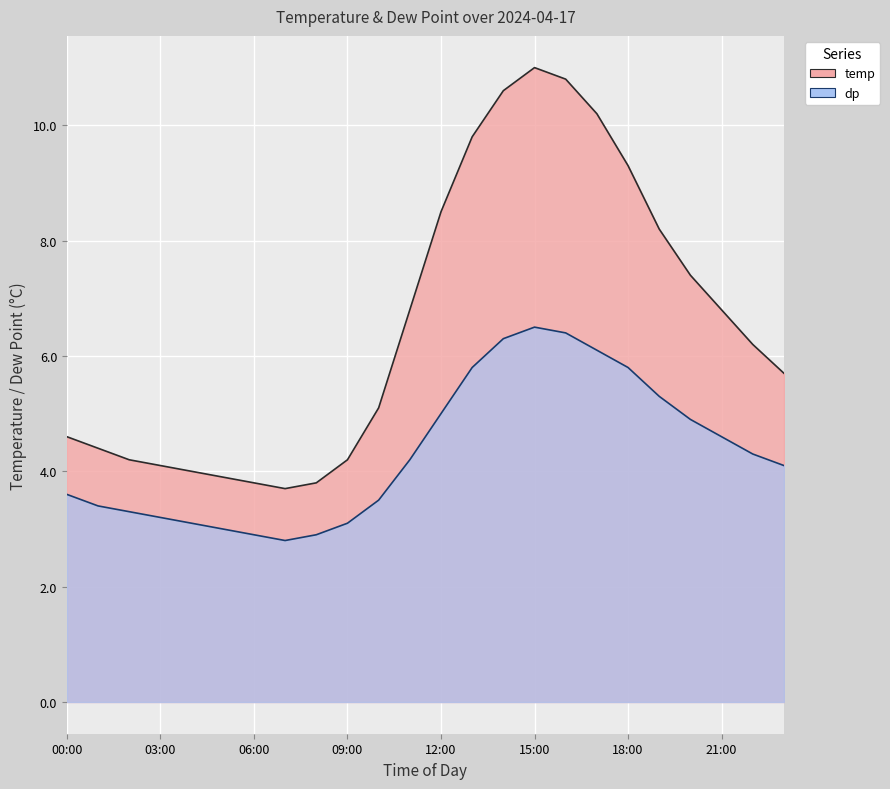

Which category has the lowest value in the temp series?

07:00